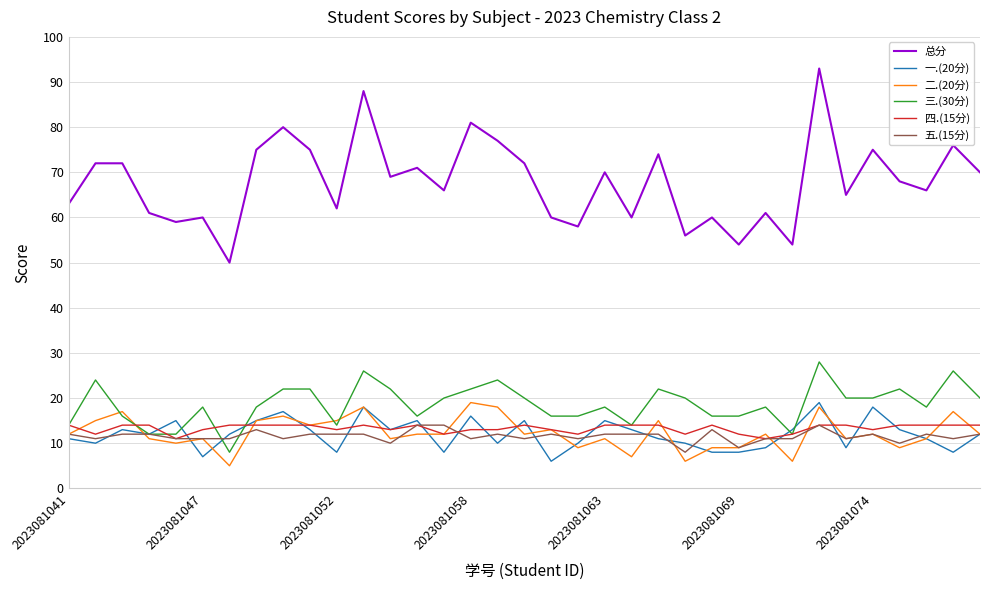

What is the lowest value of the 五.(15分) series?

8